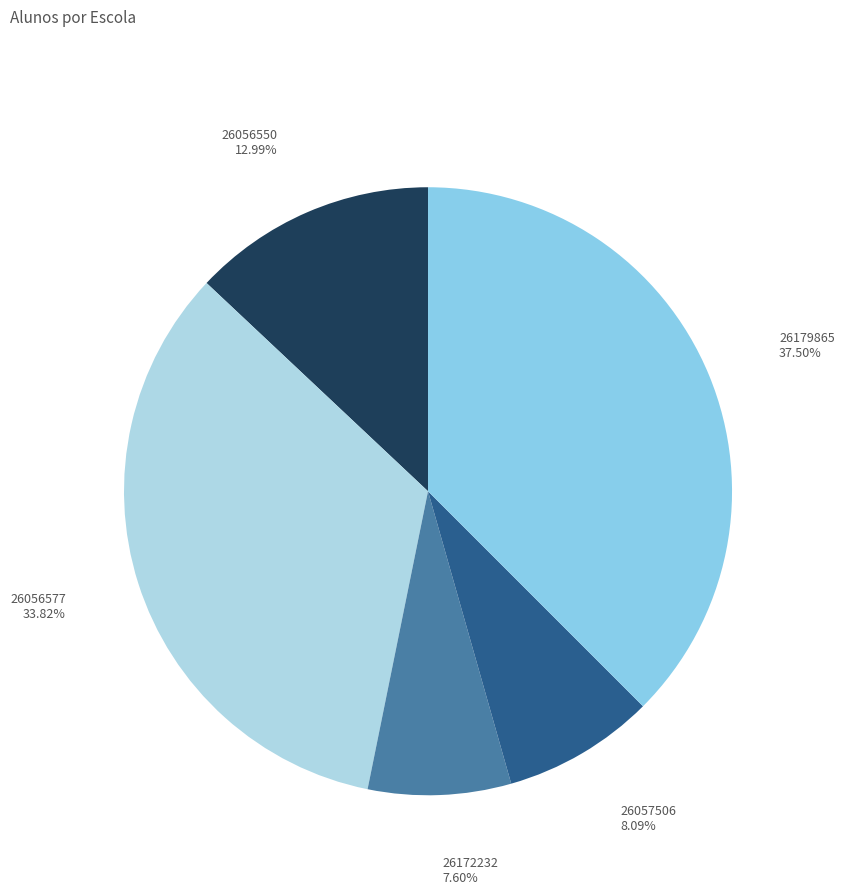

Is 26172232 the majority of the pie?

No